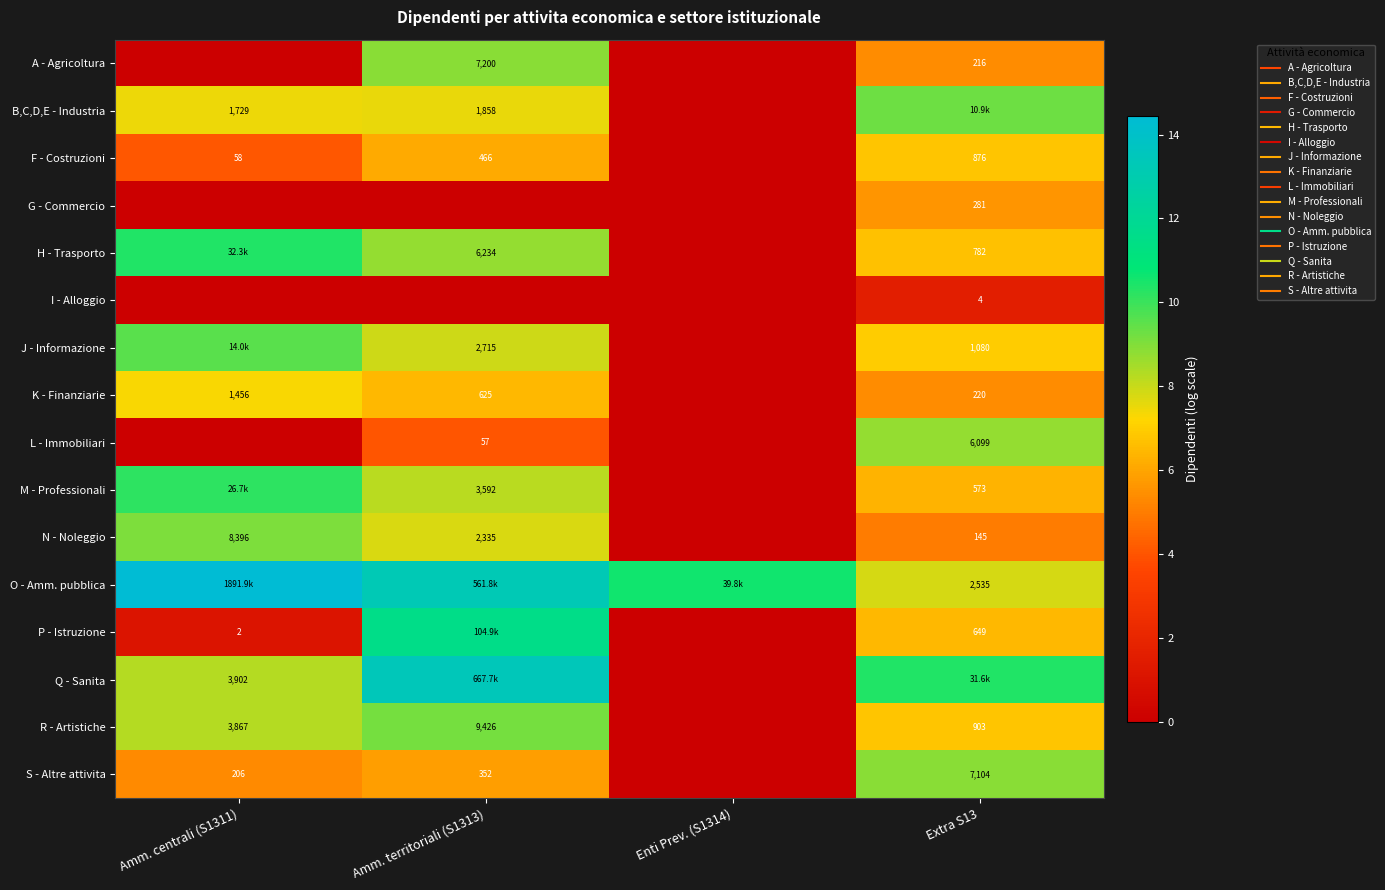

How many data points in Q - Sanita are less than 10?

2